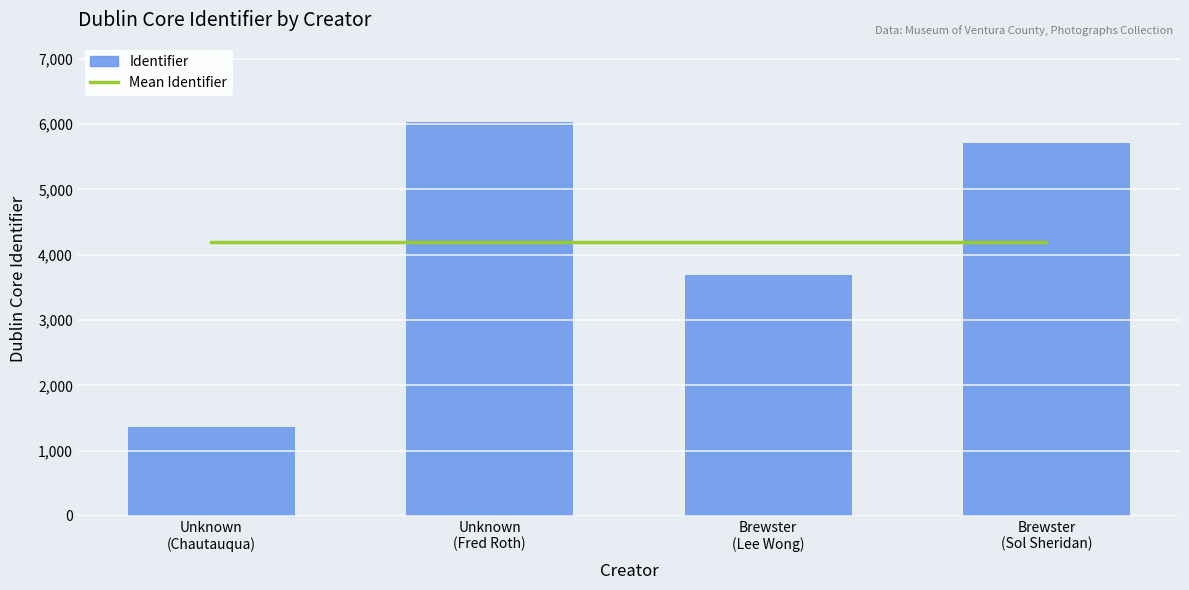

Which series has the largest total across all categories?

Mean Identifier